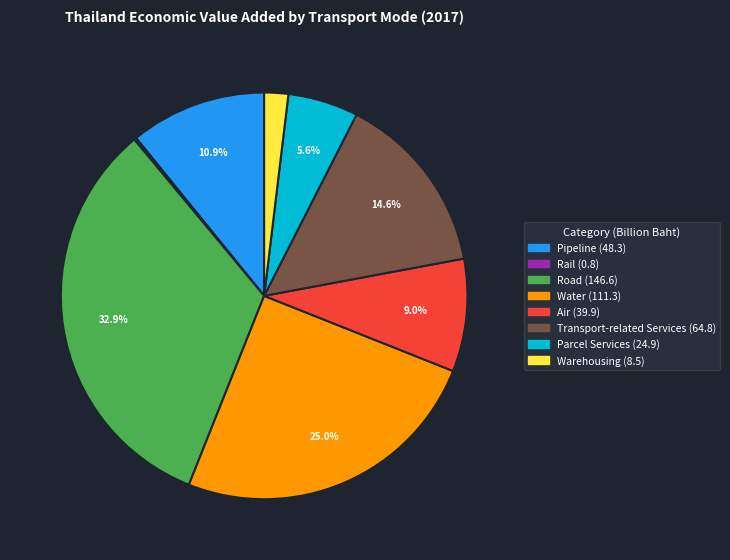

What is the ratio of the value at Water to the value at Transport-related Services?

1.7